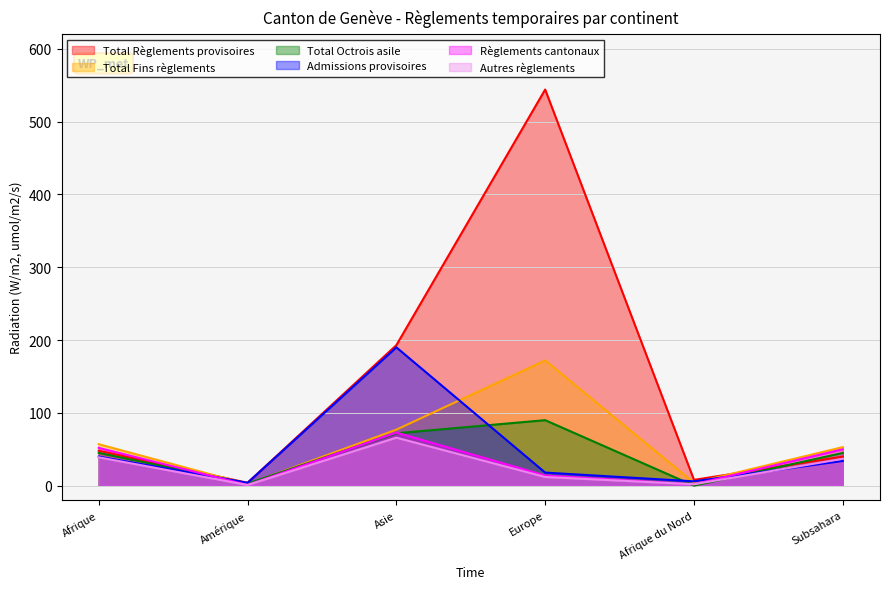

At which category does Total Fins règlements reach its first local peak?

Europe